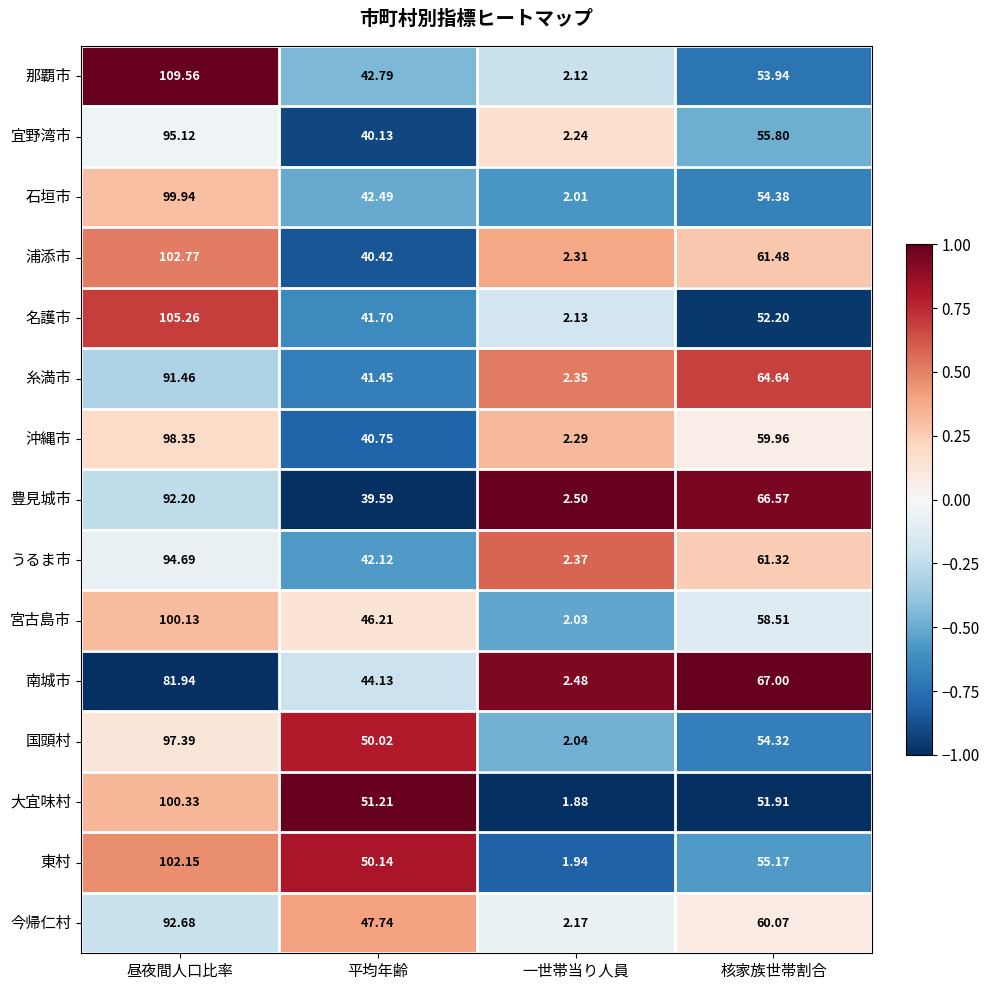

List the labels in order of 東村 value, largest first.

昼夜間人口比率, 核家族世帯割合, 平均年齢, 一世帯当り人員